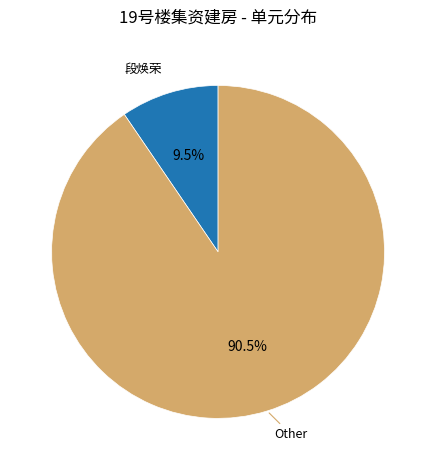

Does any single category account for the majority?

Yes